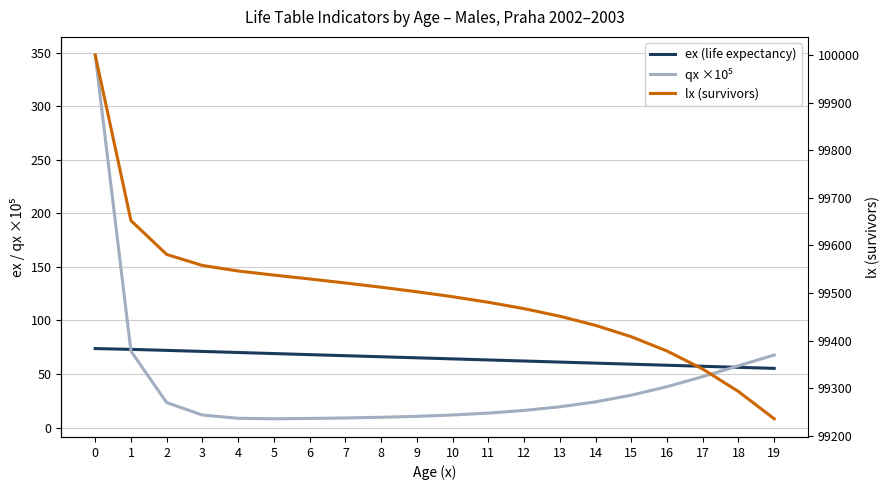

Reading left to right, extract all data points from this chart.

ex (life expectancy): 73.7	73.0	72.0	71.0	70.0	69.0	68.1	67.1	66.1	65.1	64.1	63.1	62.1	61.1	60.1	59.1	58.1	57.2	56.2	55.2
qx ×10⁵: 347.7	71.4	23.3	11.7	8.6	8.2	8.5	9.0	9.6	10.5	11.7	13.5	16.0	19.3	24.0	30.2	38.1	47.5	57.7	67.7
lx (survivors): 100000.0	99652.3	99581.2	99558.1	99546.4	99537.8	99529.7	99521.3	99512.3	99502.8	99492.4	99480.8	99467.3	99451.5	99432.2	99408.4	99378.4	99340.5	99293.3	99236.0